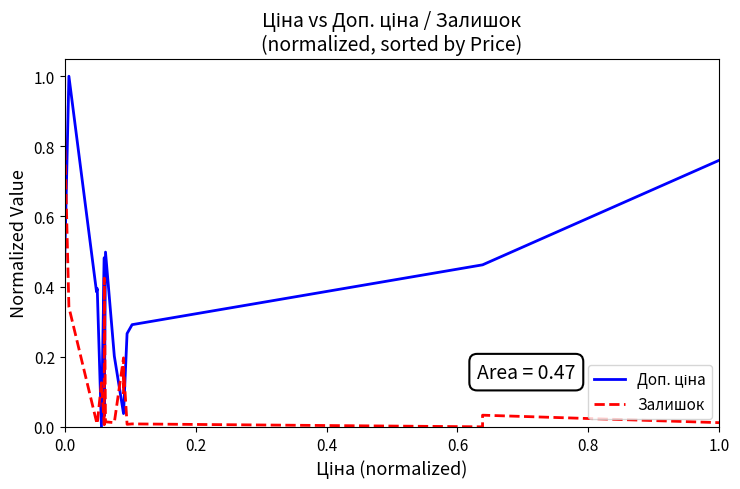

In Доп. ціна, how many points are lower than both neighbors (excluding endpoints)?

2